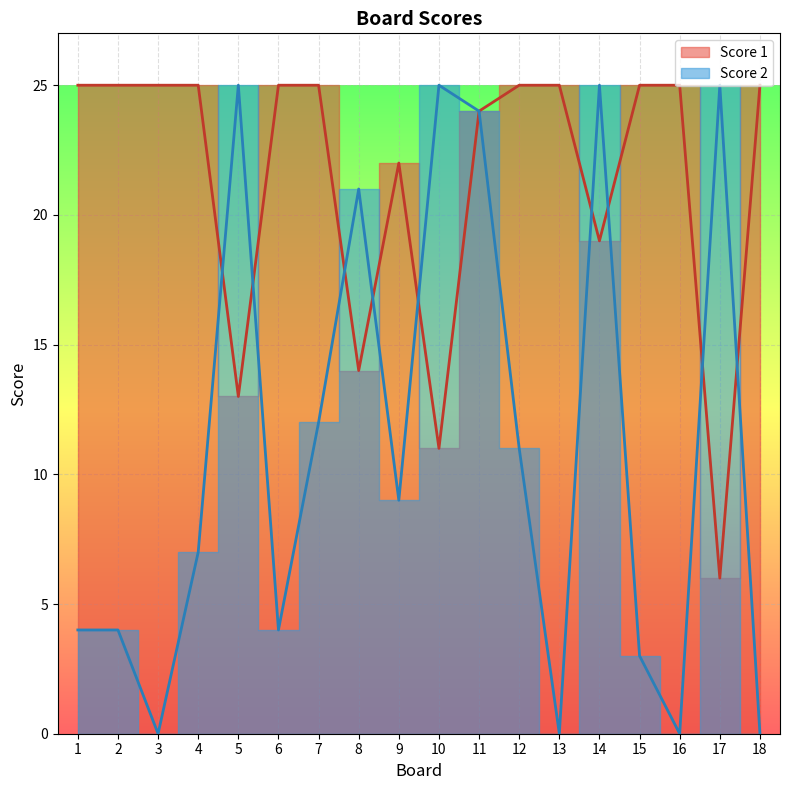

After their last crossing, which series has the higher values: Score 1 or Score 2?

Score 1